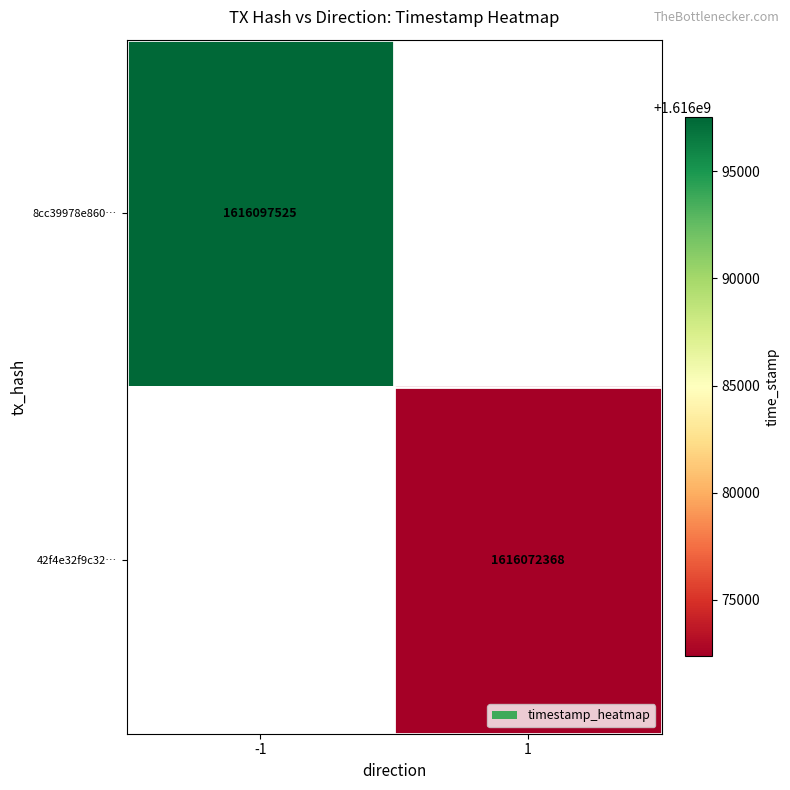

At which category does the chart reach its peak across all series?

-1